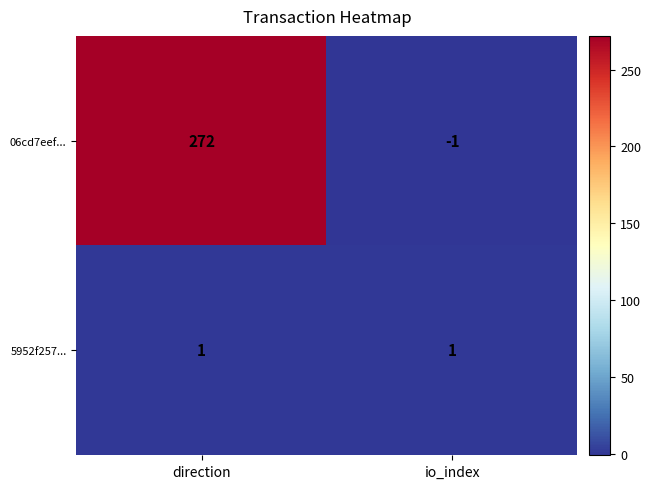

List the series in order of their overall mean, highest first.

06cd7eef..., 5952f257...